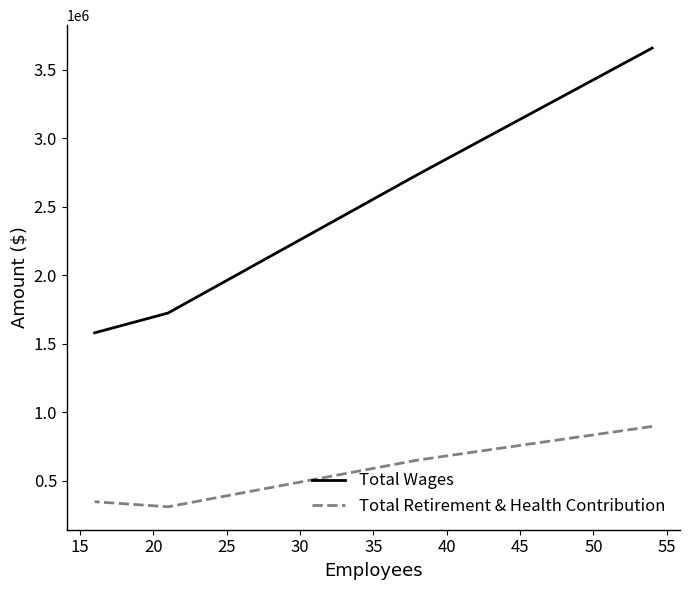

What is the difference between the maximum and minimum values in the Total Wages series?

2078152